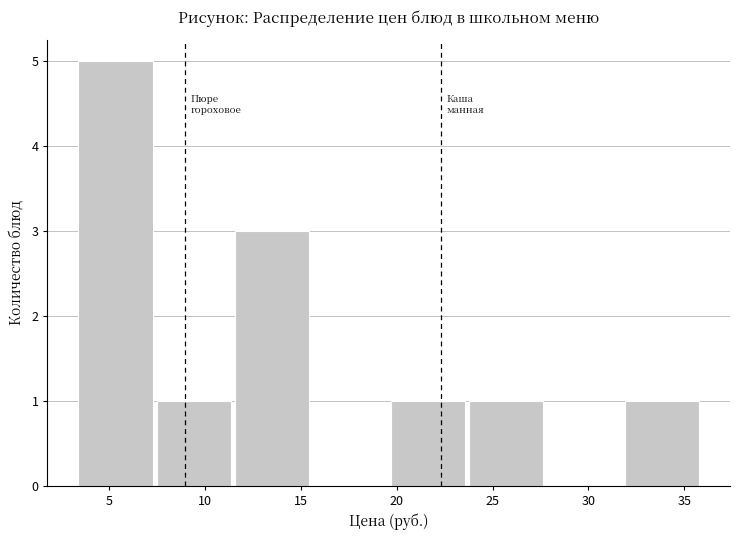

Reading left to right, transcribe this chart: for each bar, give the range it covers on the x-axis and its height. Neither the bar edges nor the heights are printed on the chart, so give them approximately, as read against the axes.

3.5 to 7.5: 5
7.5 to 11.5: 1
11.5 to 15.5: 3
15.5 to 19.5: 0
19.5 to 24.0: 1
24.0 to 28.0: 1
28.0 to 32.0: 0
32.0 to 36.0: 1